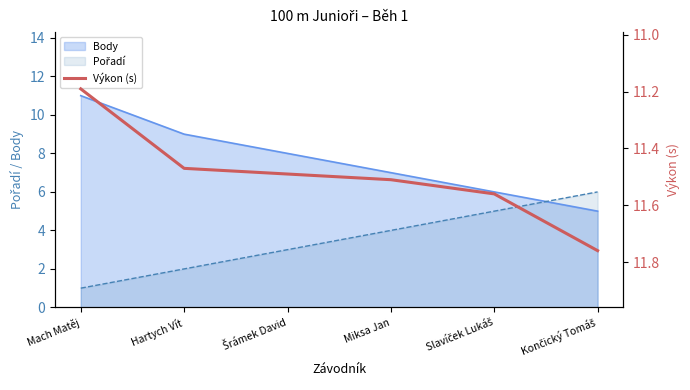

The Body series shows 2 at Miksa Jan. True or false?

False